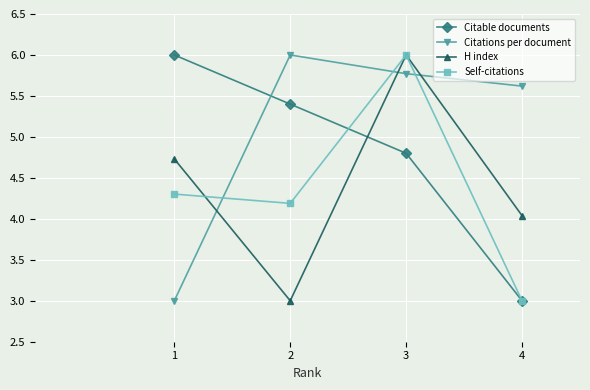

List the labels in order of Self-citations value, smallest first.

4, 2, 1, 3